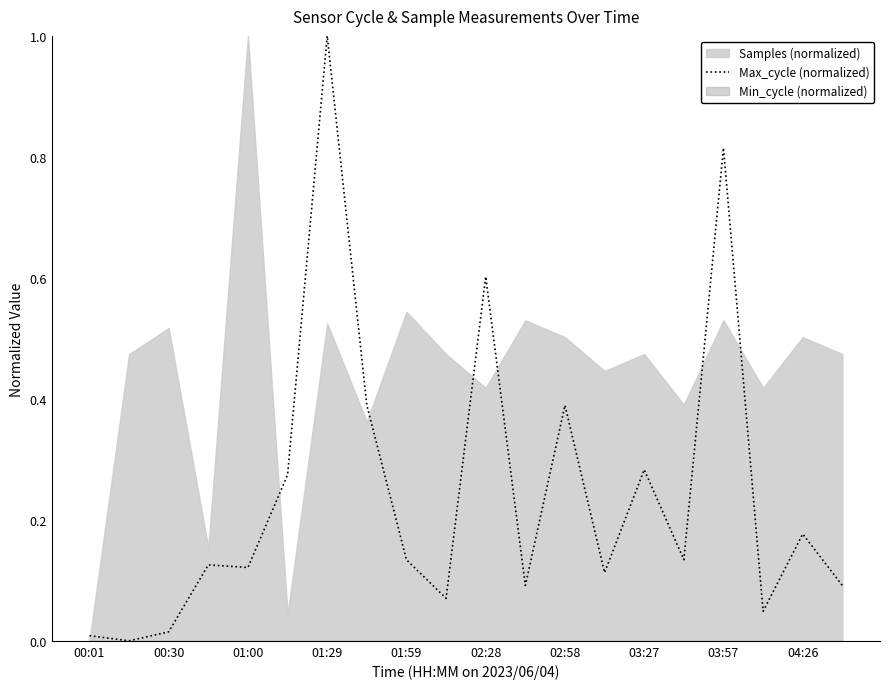

How many values are above zero?

19